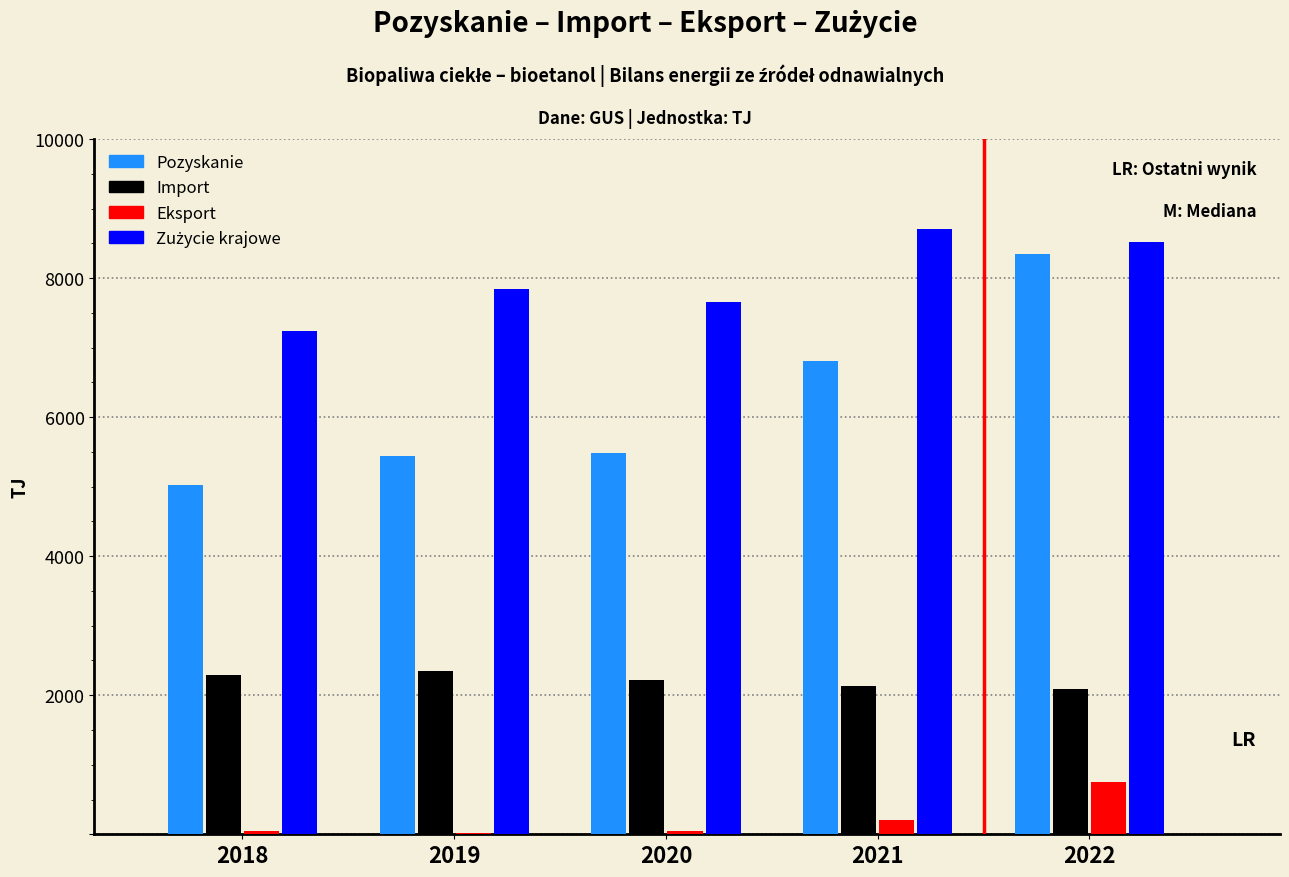

True or false: Pozyskanie has a value of 8340.7 at 2022.

True